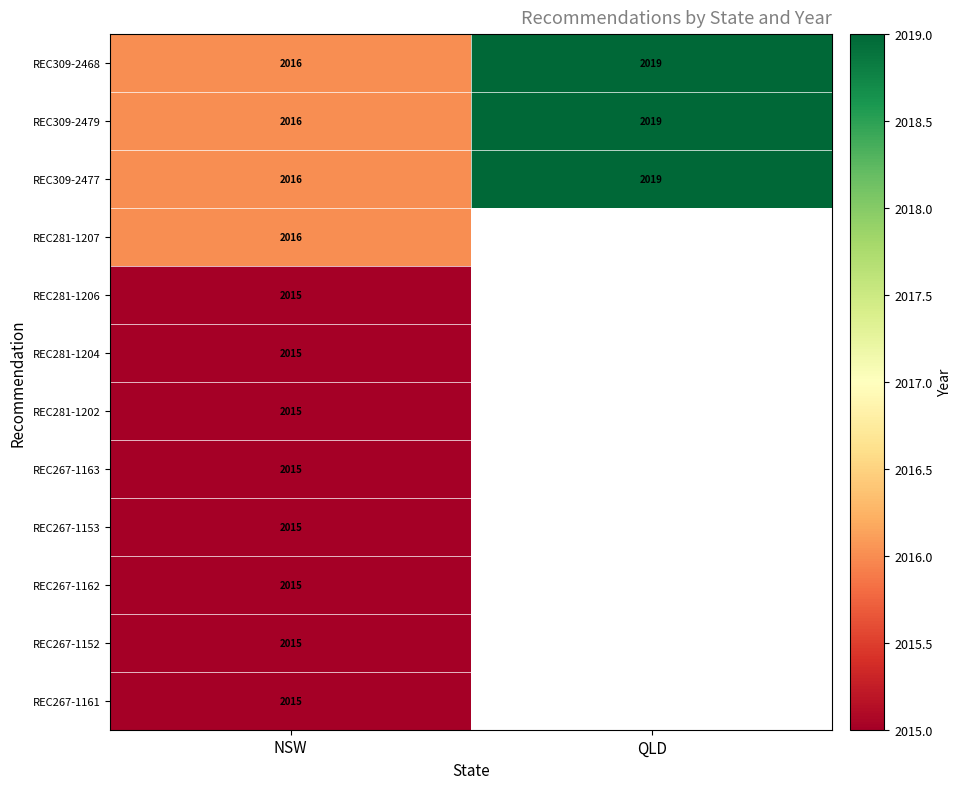

Where is REC309-2479 nearest to the value 2017?

NSW